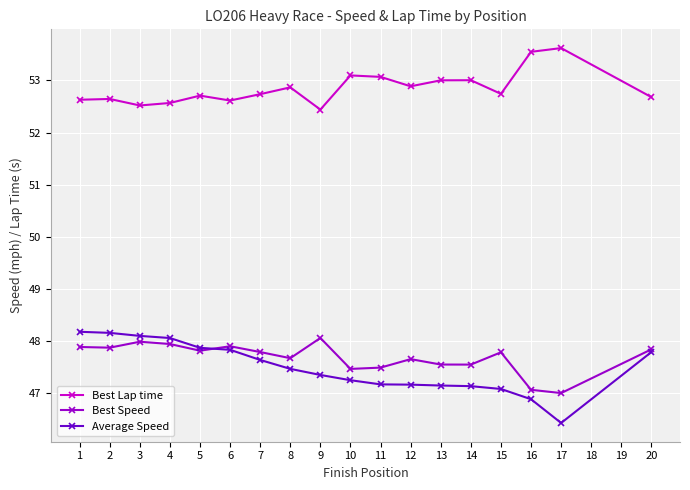

What is the value of the Best Lap time point at the 6th from the left?

52.6